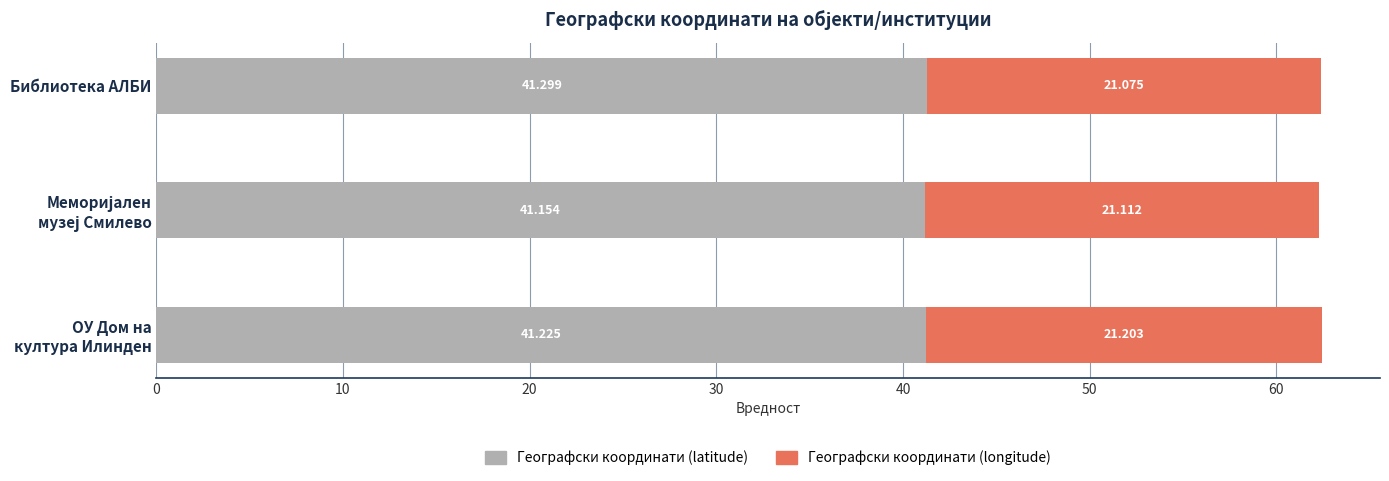

At which label does Географски координати (latitude) reach its peak?

Библиотека АЛБИ